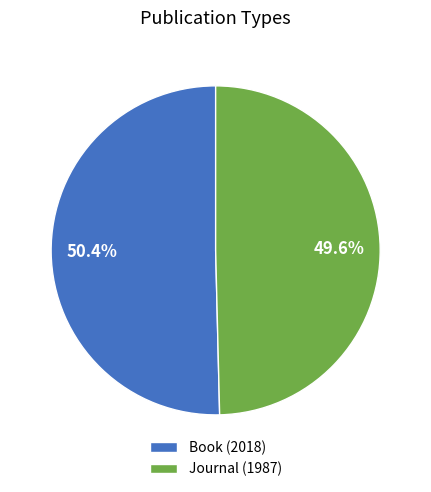

Combined, what portion of the pie is Journal and Book?

100.0%